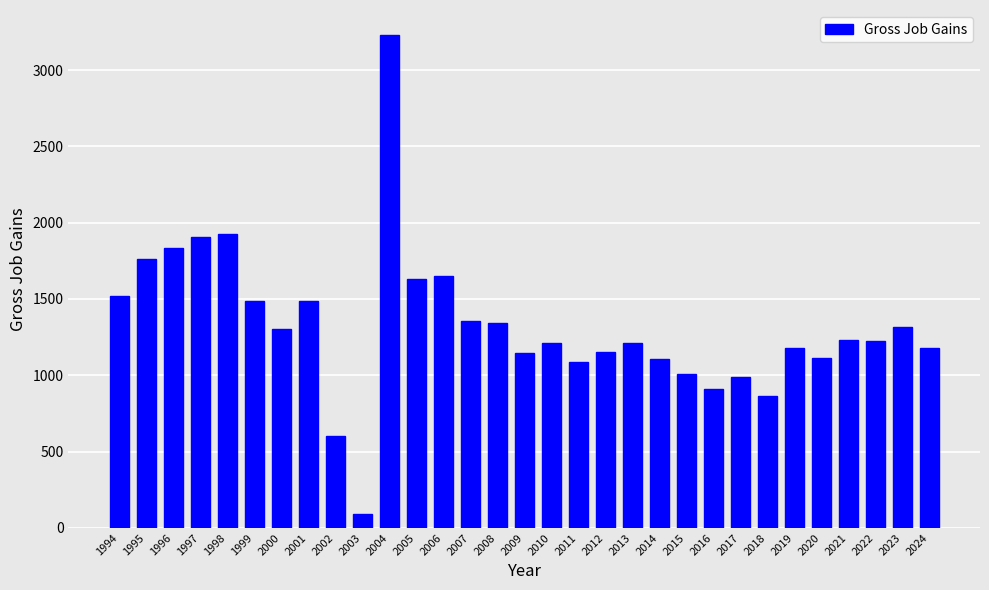

What is the smallest value displayed?

89